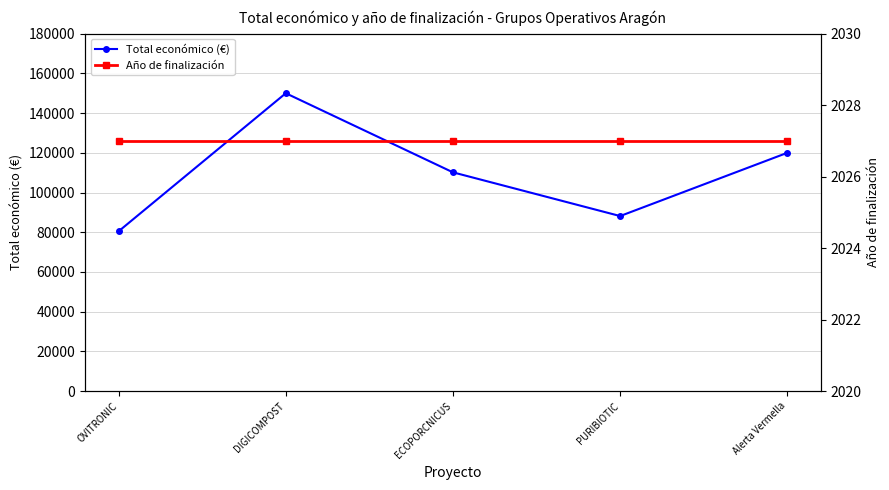

What is the label of the 4th point from the left?

PURIBIOTIC